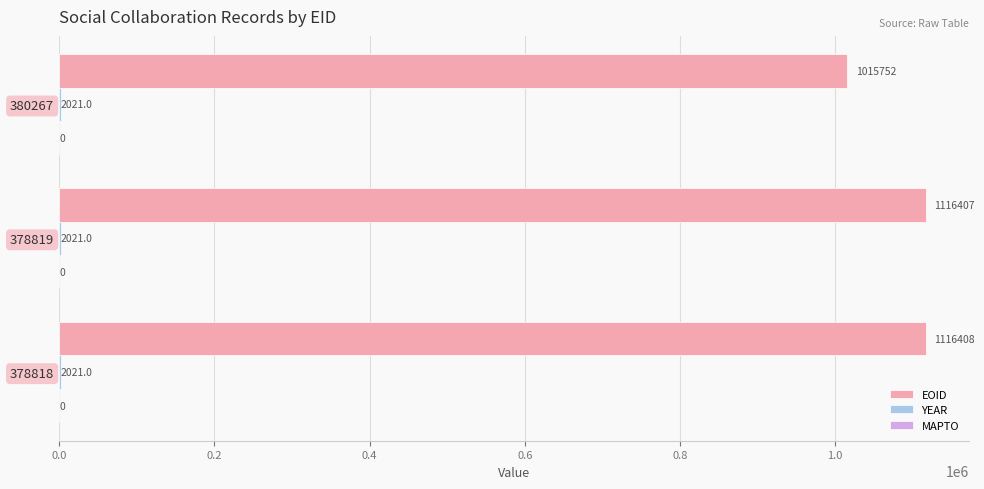

Which series has the largest total across all categories?

EOID